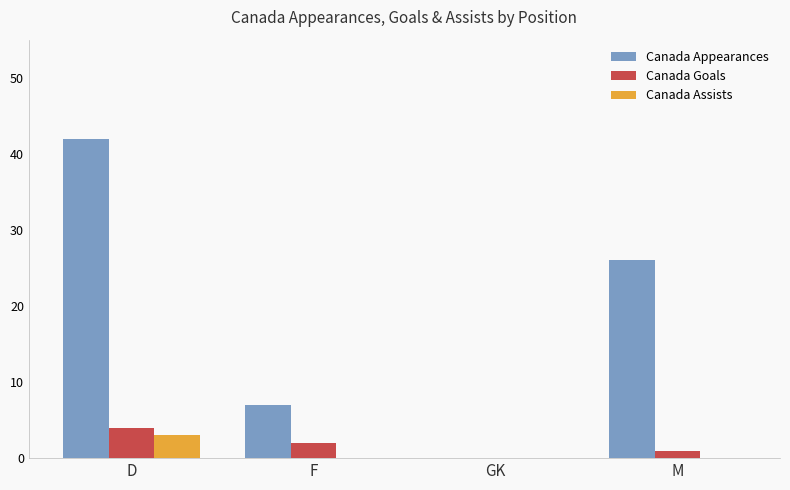

Does the chart contain stacked bars?

No